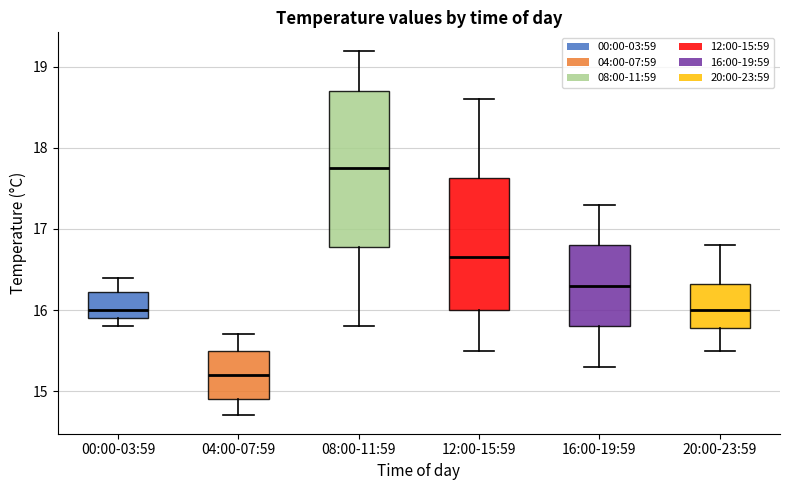

Where is the upper edge of the box for 08:00-11:59 on the y-axis? The values are not printed on the chart, so give them approximately, as read against the axis.

18.7